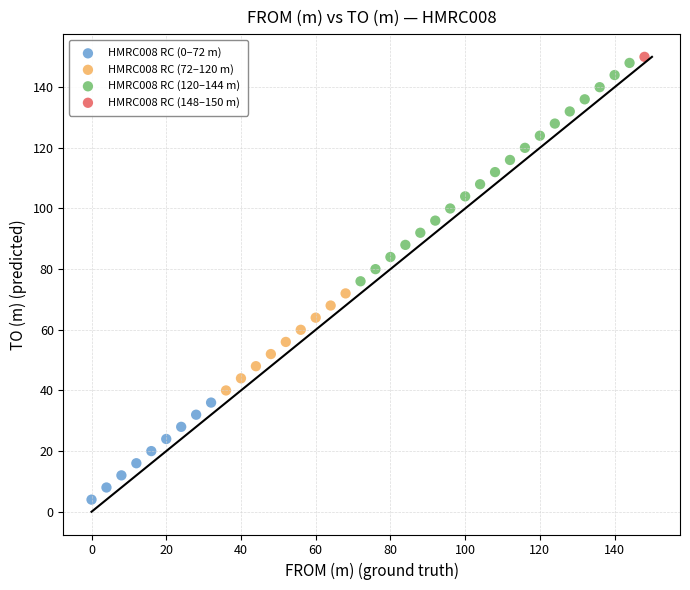

What are all the series names shown in the legend?

HMRC008 RC (0–72 m), HMRC008 RC (72–120 m), HMRC008 RC (120–144 m), HMRC008 RC (148–150 m)